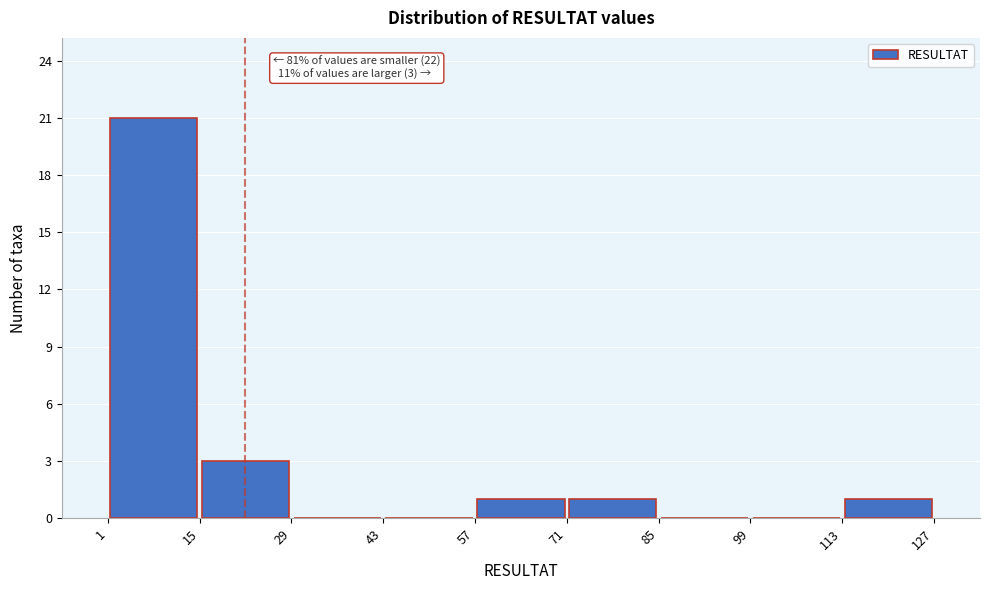

Over which range of the x-axis is the bar tallest?

1 to 15